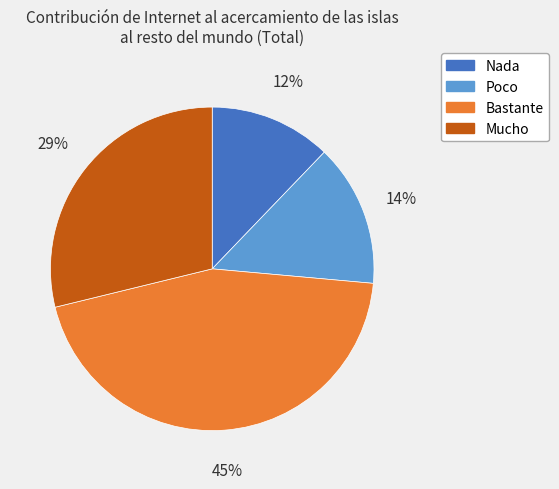

Is there a majority slice in this chart?

No